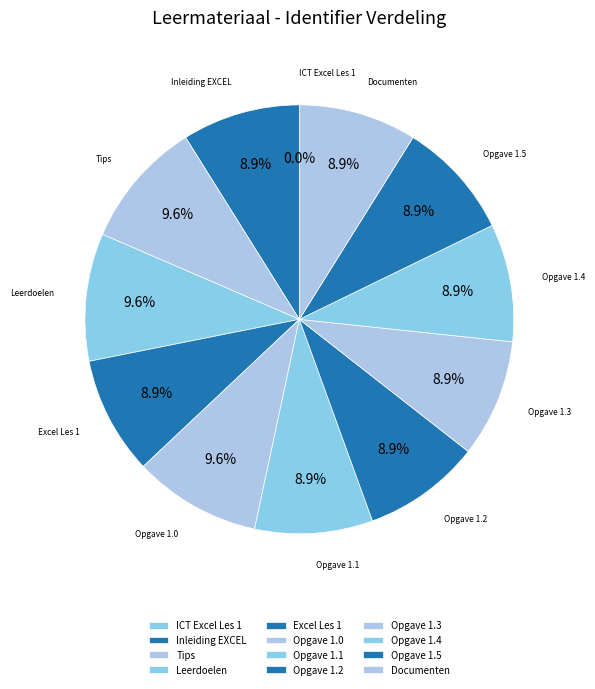

True or false: Opgave 1.0 accounts for 17% of the total.

False